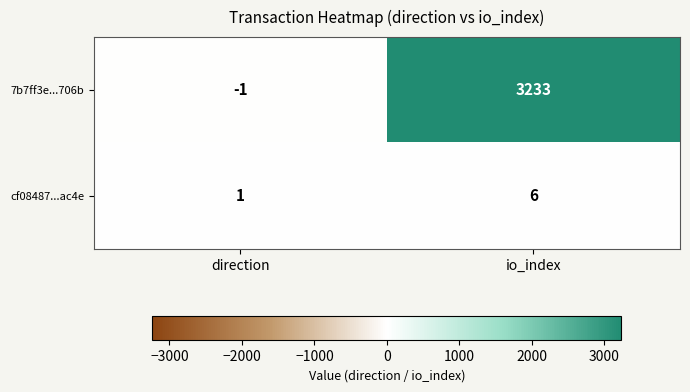

Which category has the lowest value across all series?

direction